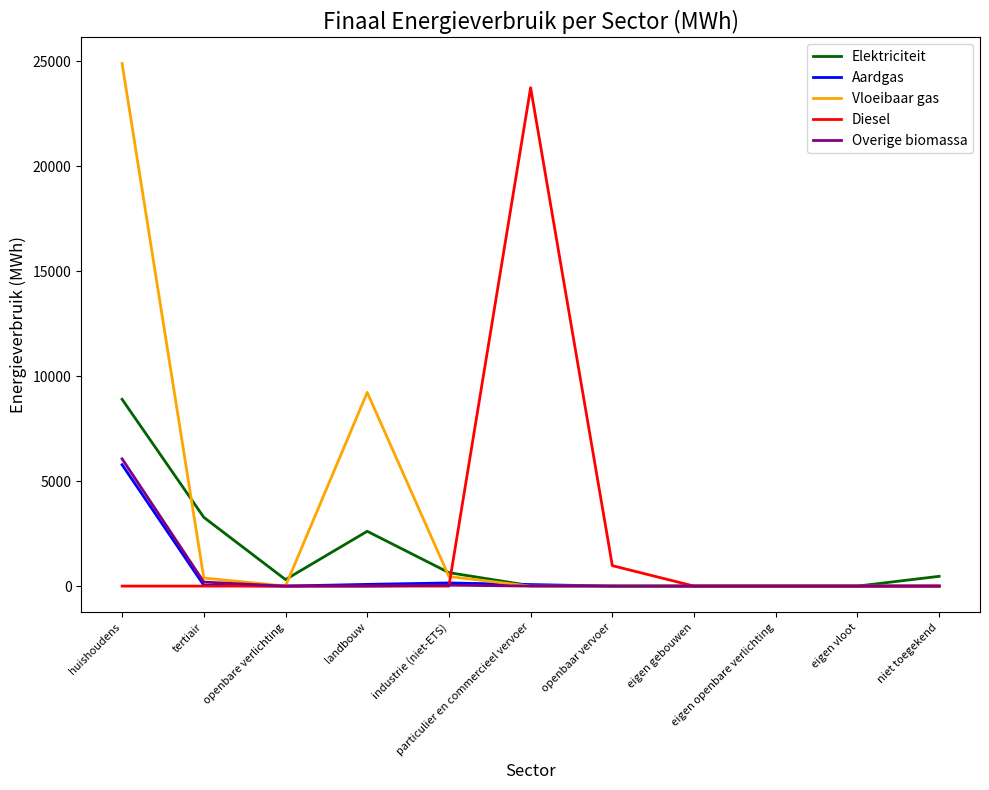

At which category is the sum across all series the highest?

huishoudens